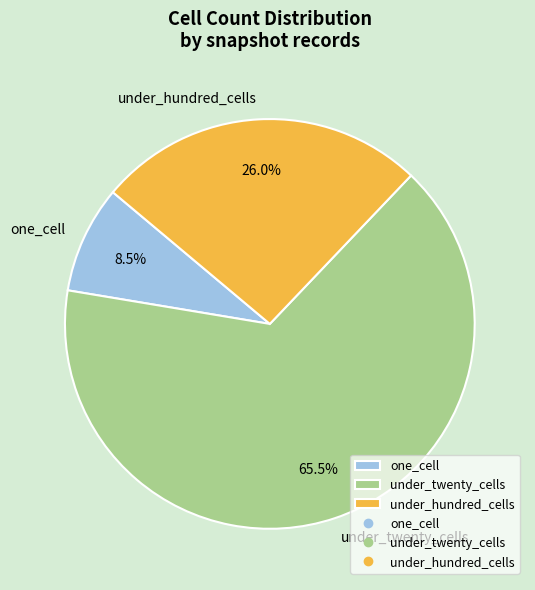

To the nearest percent, what is the average slice percentage?

33%